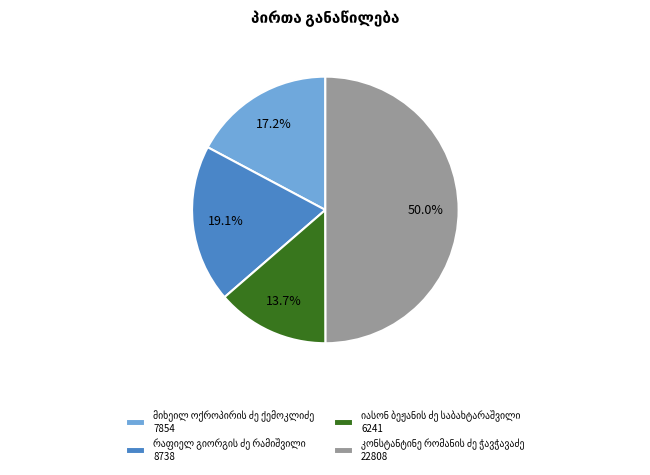

Which slice is the largest?

კონსტანტინე რომანის ძე ჭავჭავაძე